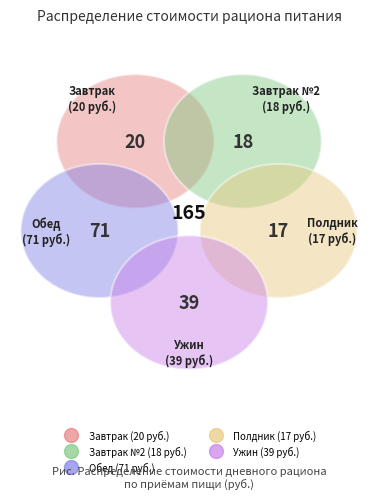

Is Завтрак the majority of the pie?

No